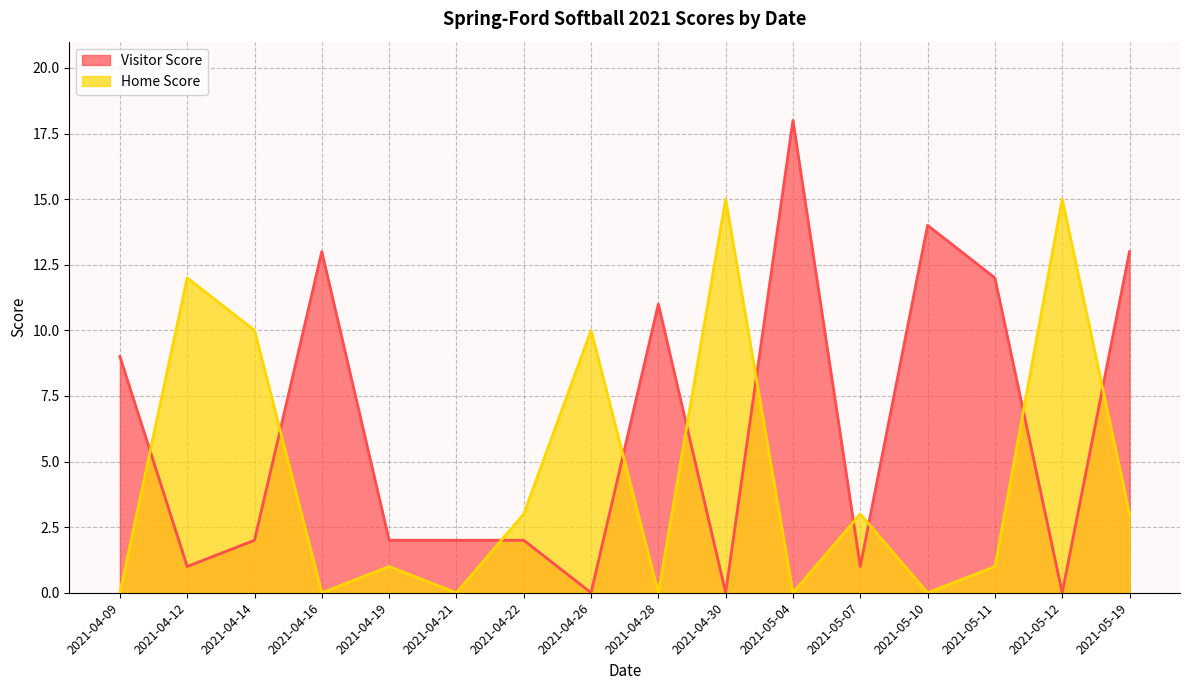

Which series ends up on top after the final intersection of Home Score and Visitor Score?

Visitor Score